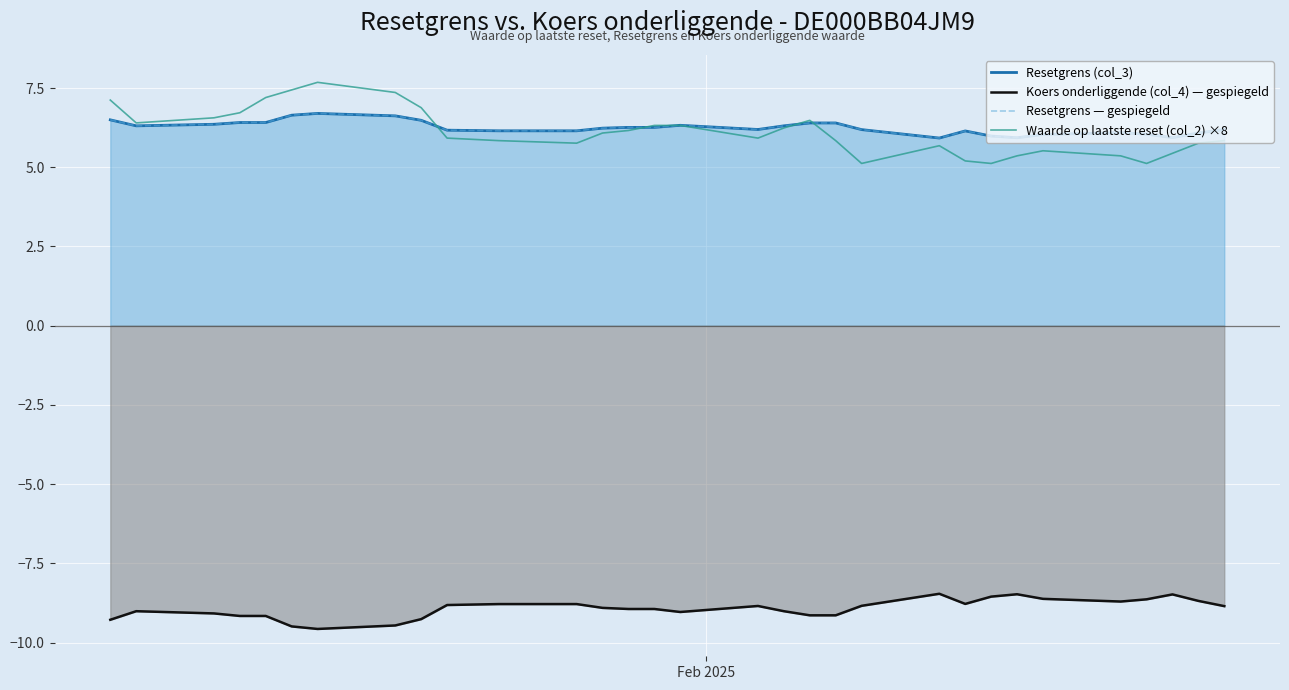

How many interior local valleys does the Waarde op laatste reset (col_2) ×8 series have?

6